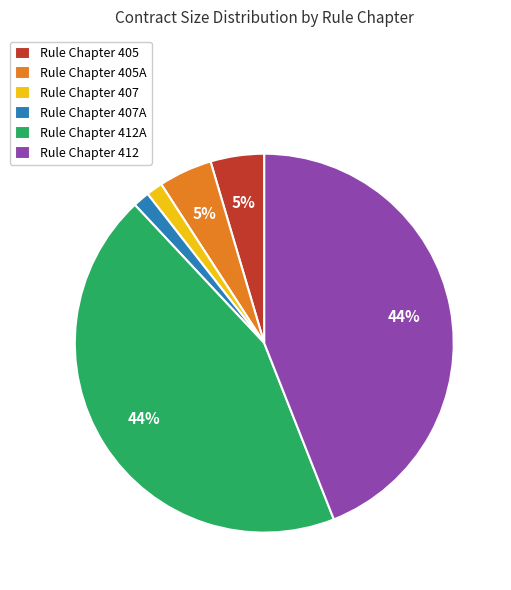

Between Rule Chapter 412 and Rule Chapter 407A, which is larger?

Rule Chapter 412